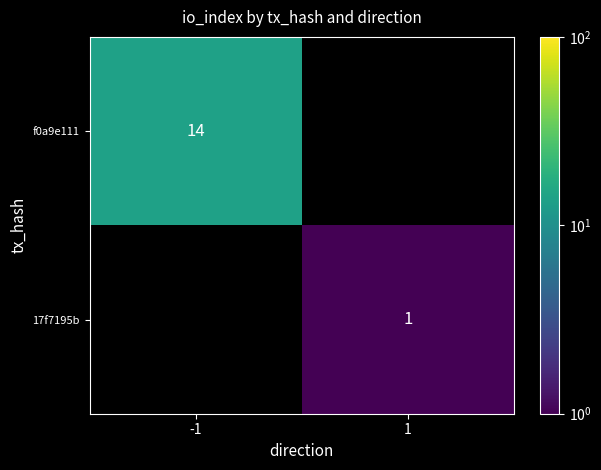

True or false: 17f7195b has a value of 2 at 1.

False